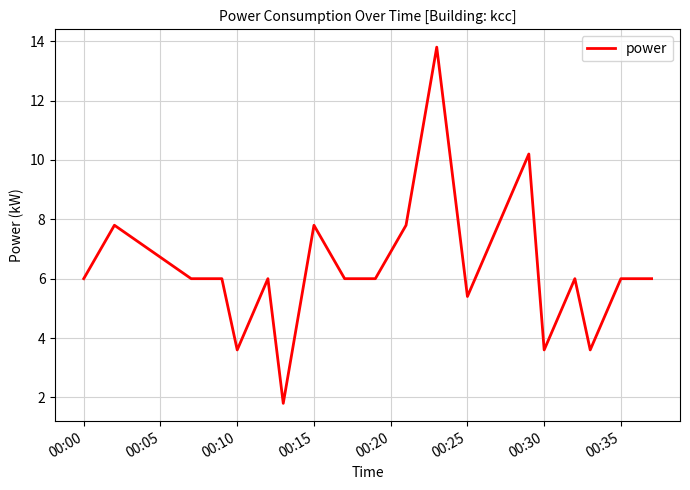

What is the greatest value displayed?

13.8